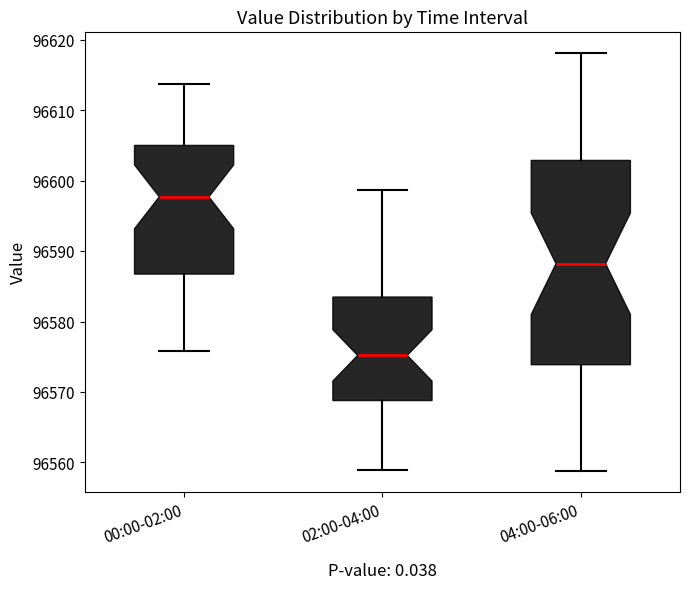

Which box has the highest median line?

00:00-02:00